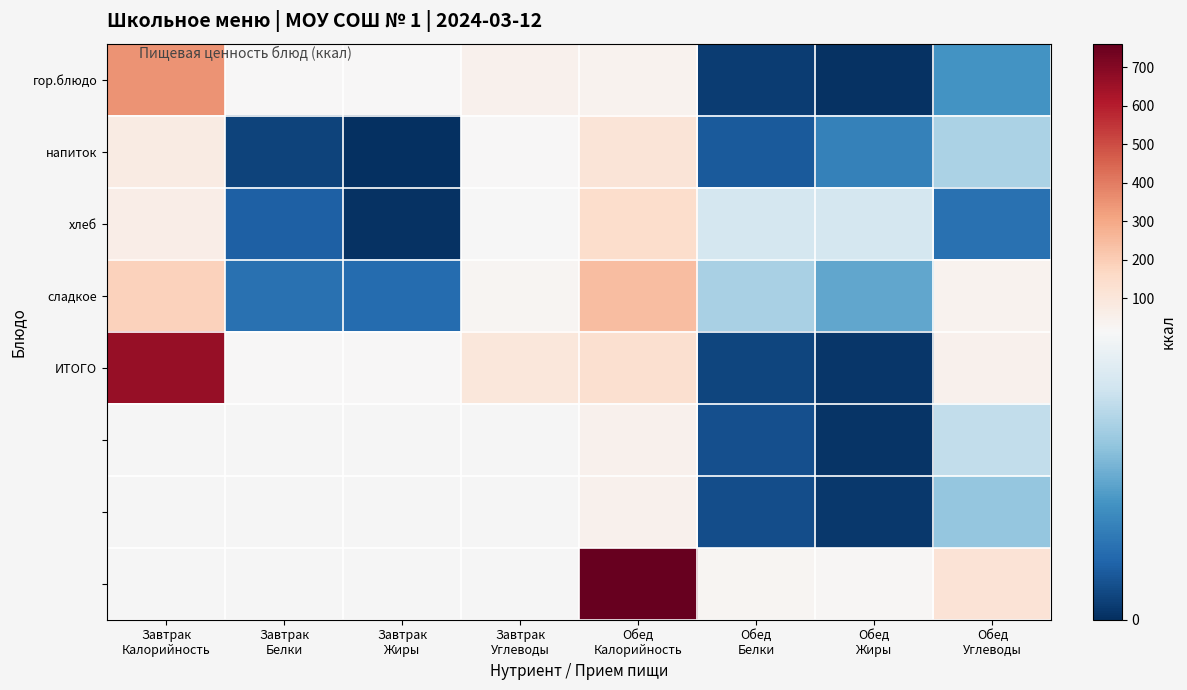

What is the total value across all series at Обед
Углеводы?

231.2